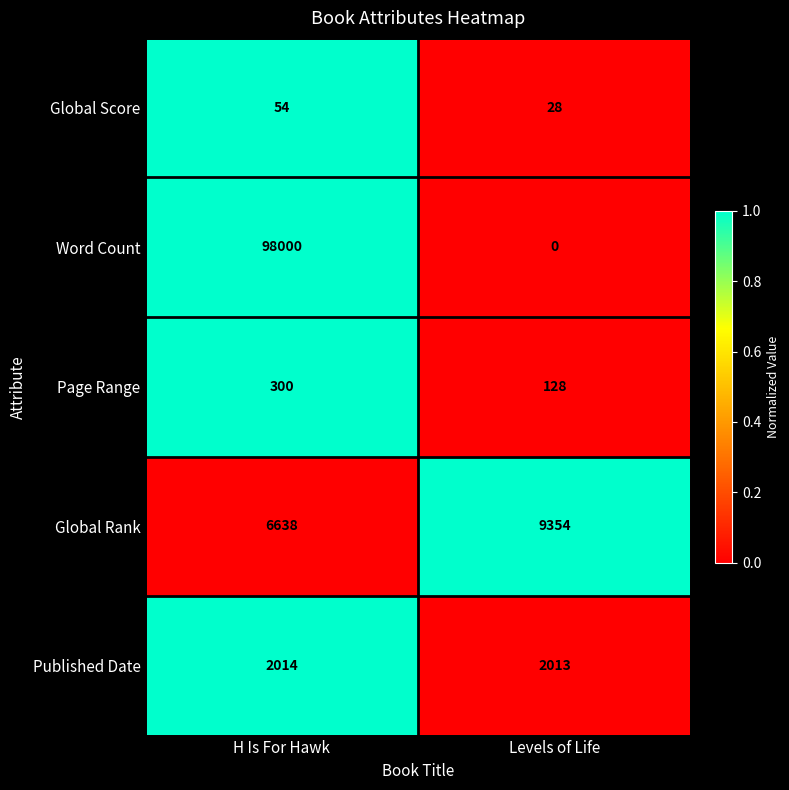

At which category does the chart reach its peak across all series?

H Is For Hawk